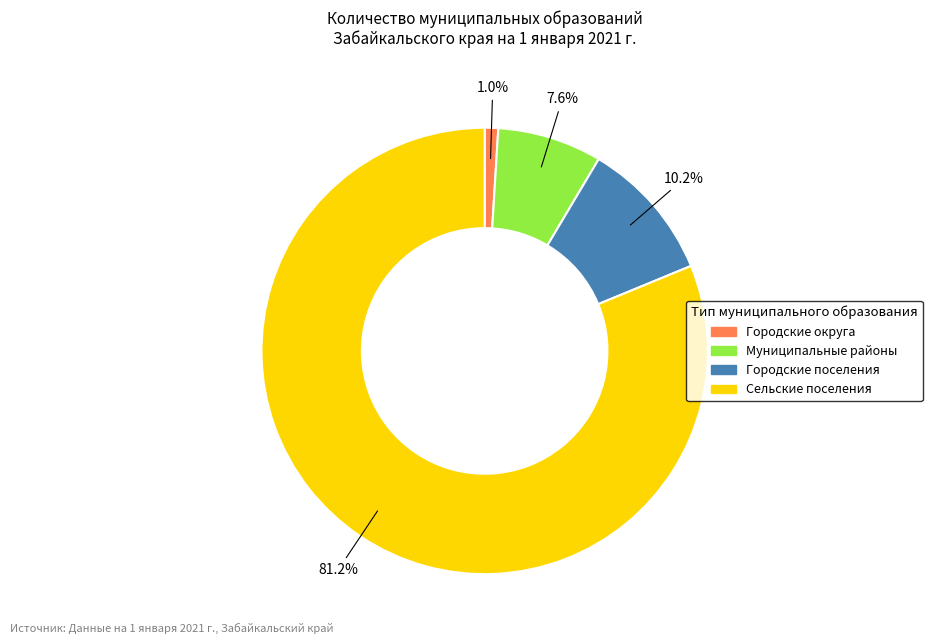

Between Сельские поселения and Городские поселения, which is larger?

Сельские поселения